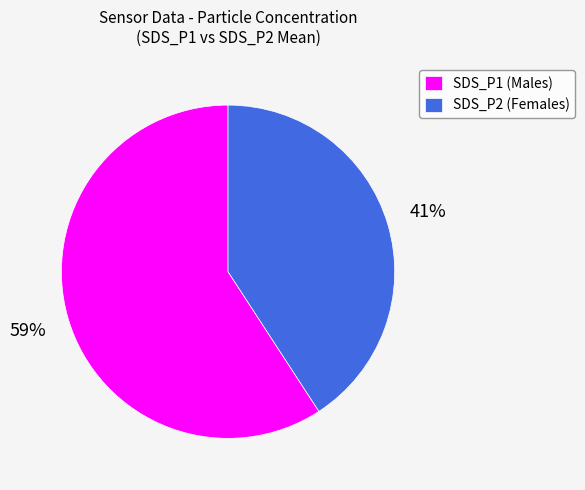

The SDS_P2 (Females) slice represents 34% of the pie. True or false?

False